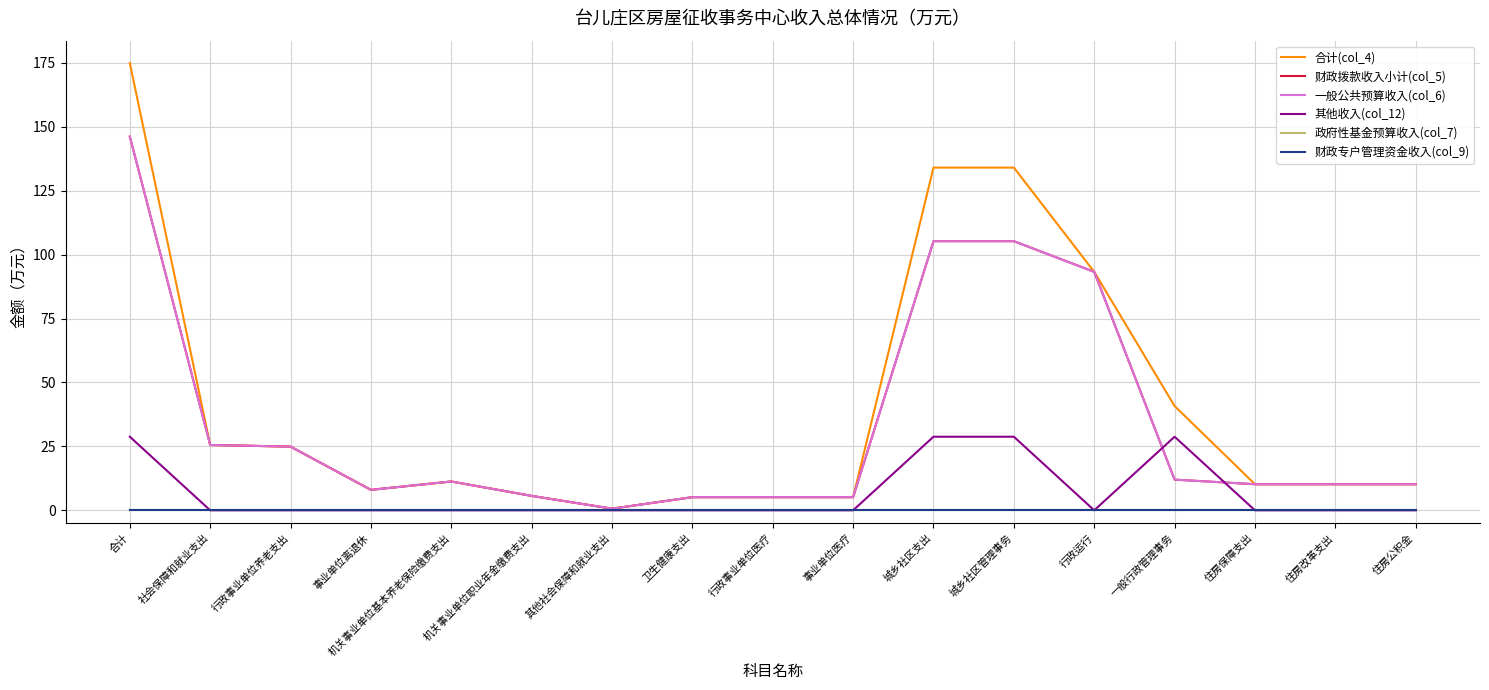

True or false: 财政拨款收入小计(col_5) has a value of 3.7 at 机关事业单位职业年金缴费支出.

False